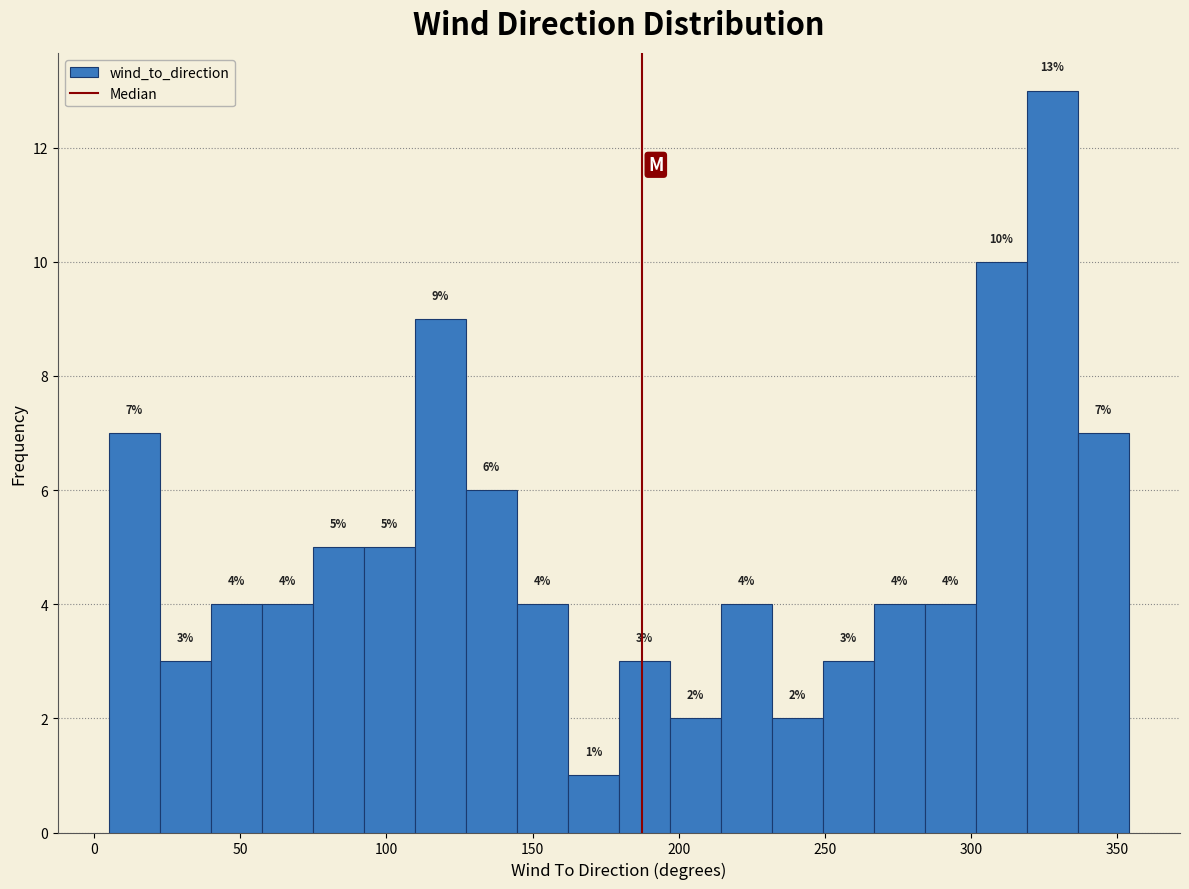

Around what value on the x-axis is the tallest bar? Give the approximate position of its centre, as read against the axis.

330